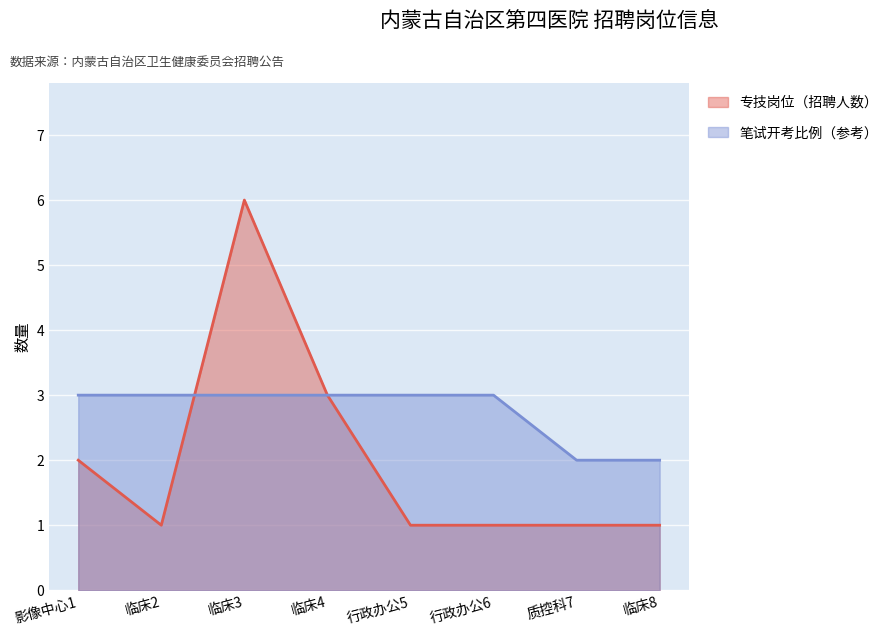

Where do 笔试开考比例（参考） and 专技岗位（招聘人数） first cross each other?

临床2 and 临床3